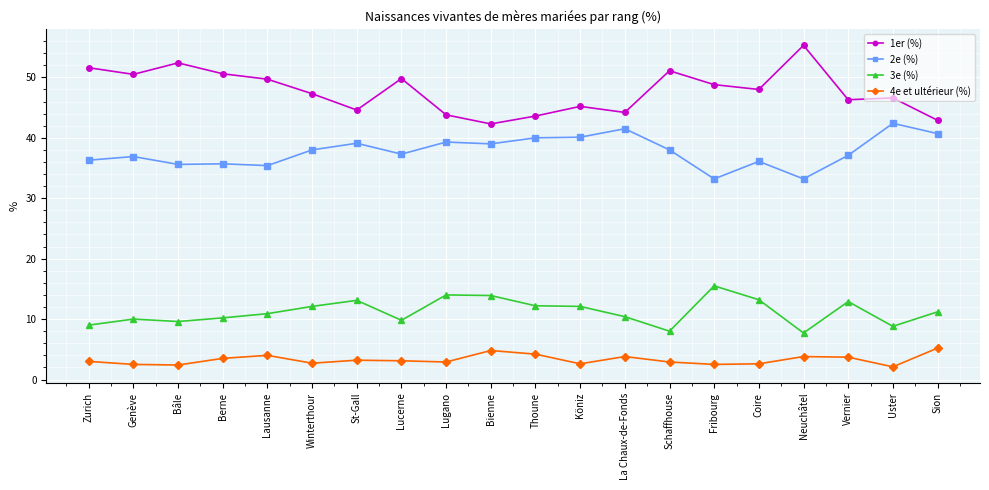

How many lines are shown in the chart?

4